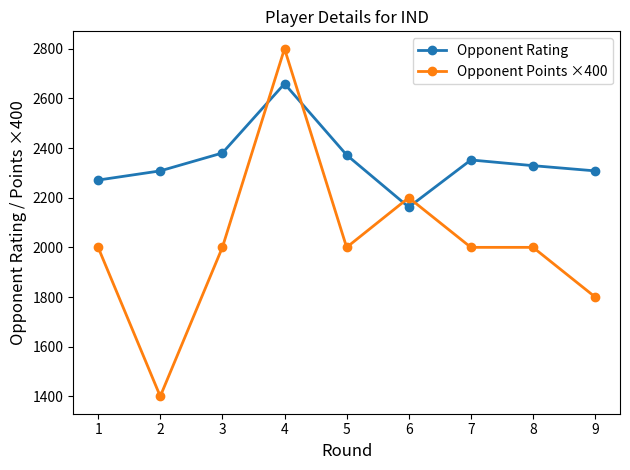

What is the difference between the maximum and second lowest values in the Opponent Points ×400 series?

1000